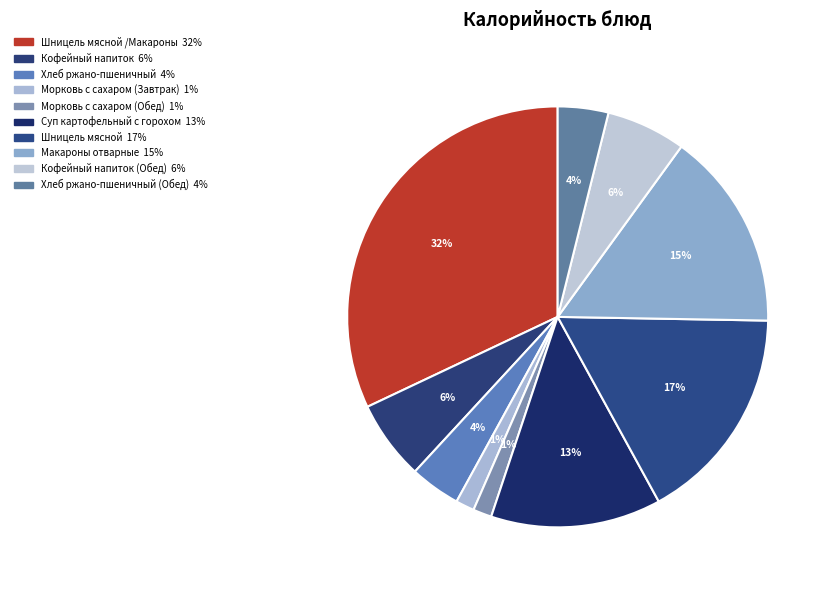

Count the number of slices in the pie.

10